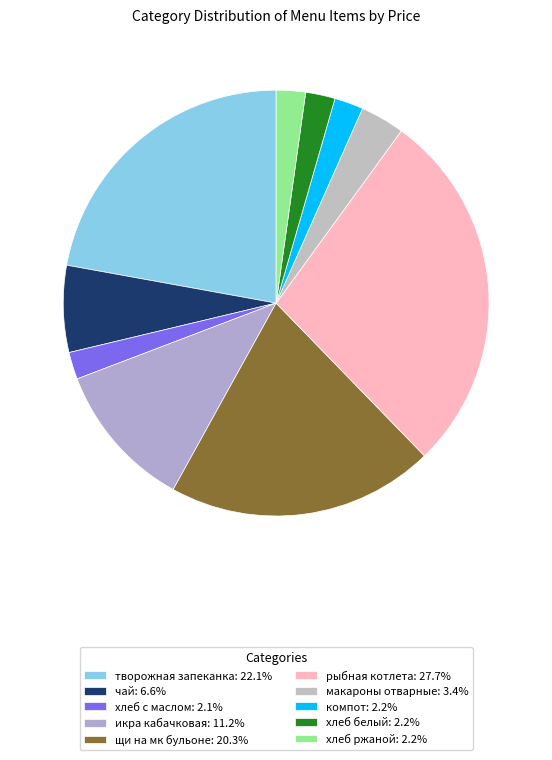

Count the number of slices in the pie.

10